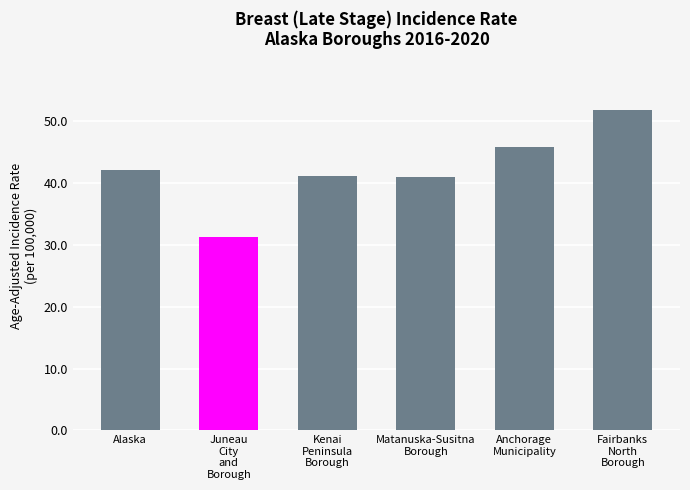

What is the value of the 2nd bar from the left?

31.2